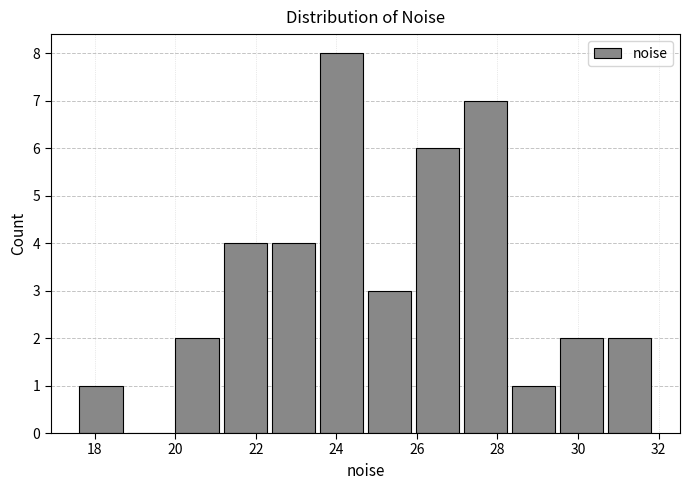

Over which range of the x-axis is the bar tallest?

23.6 to 24.8